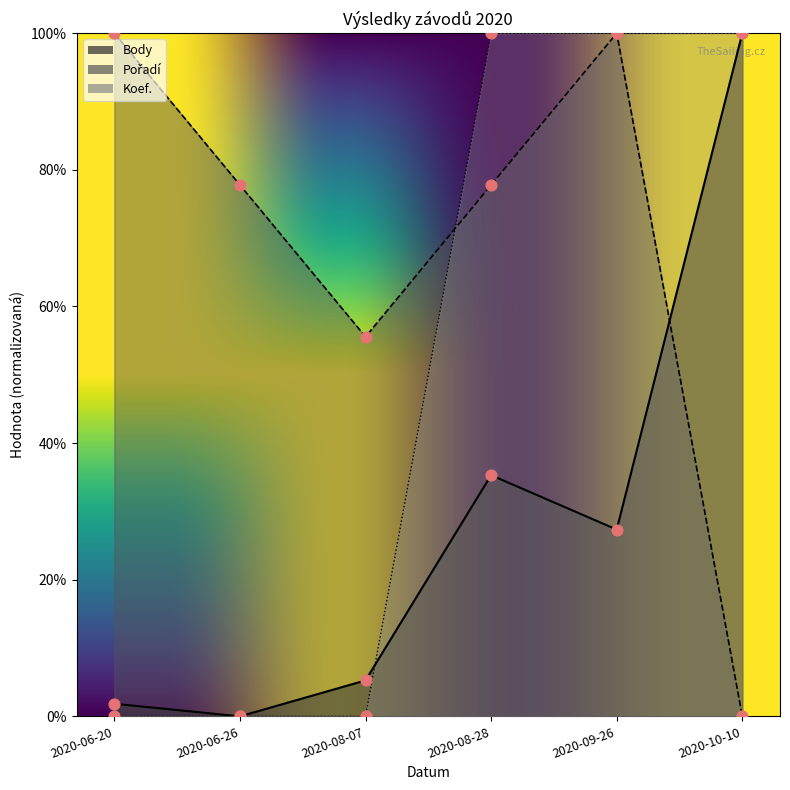

What are all the series names shown in the legend?

Body, Pořadí, Koef.